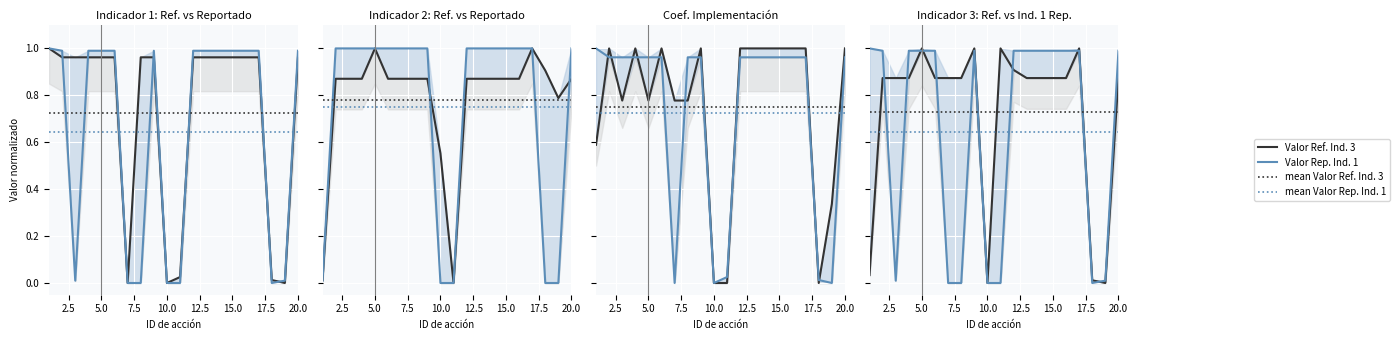

What is the average value of the Valor de ref. Ind. 2 series?

0.8